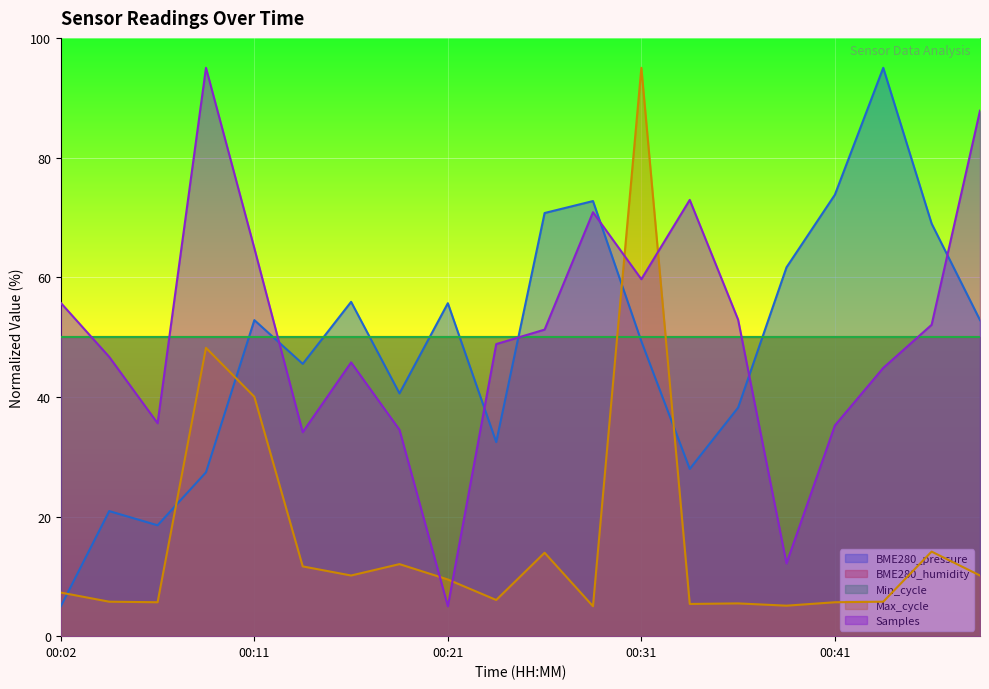

True or false: Max_cycle and Samples cross at least once.

True